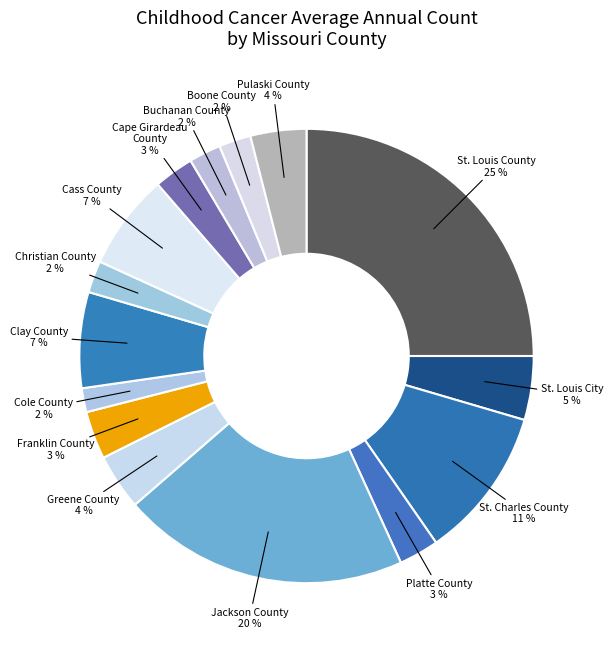

Which category has the biggest portion of the pie?

St. Louis County